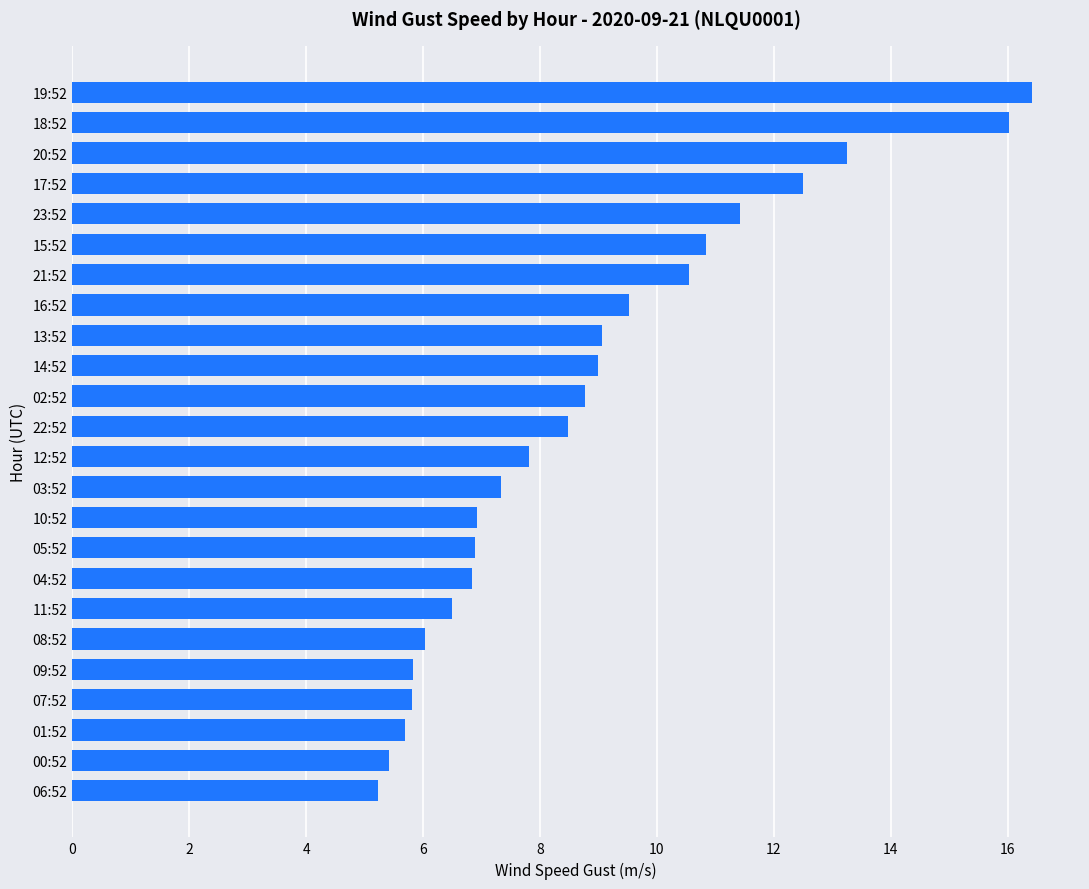

True or false: the data shows 7.8 at 12:52.

True